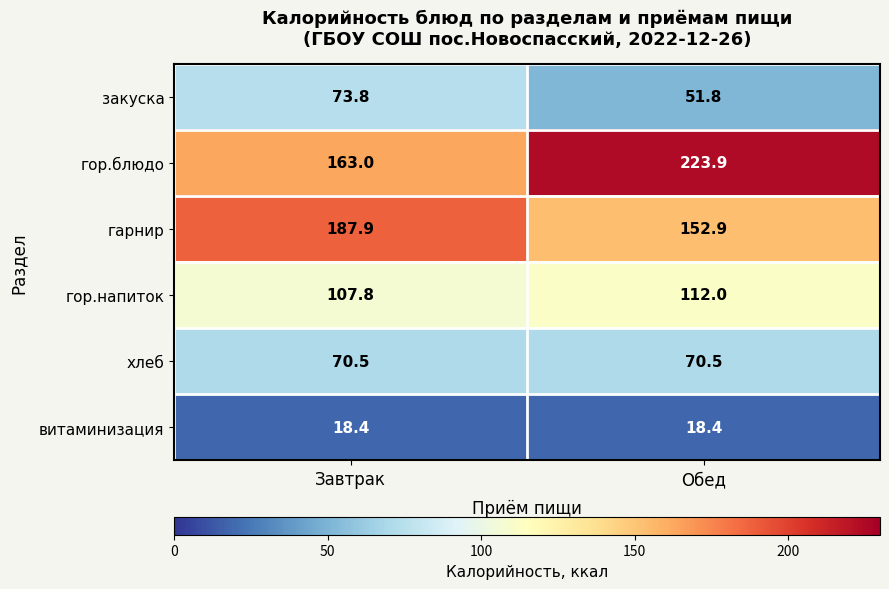

True or false: гор.блюдо has a value of 126.2 at Обед.

False